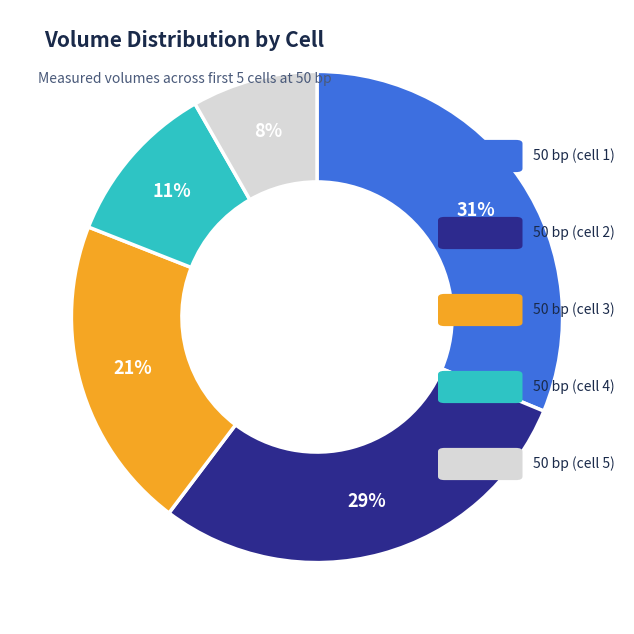

Which category has the biggest portion of the pie?

50bp cell 1